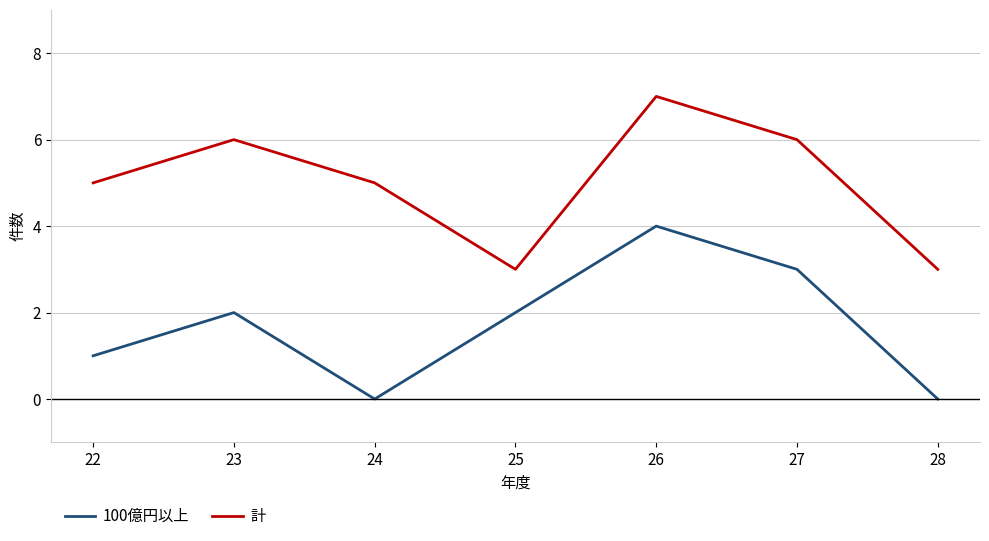

What is the total value across all series at 25?

5